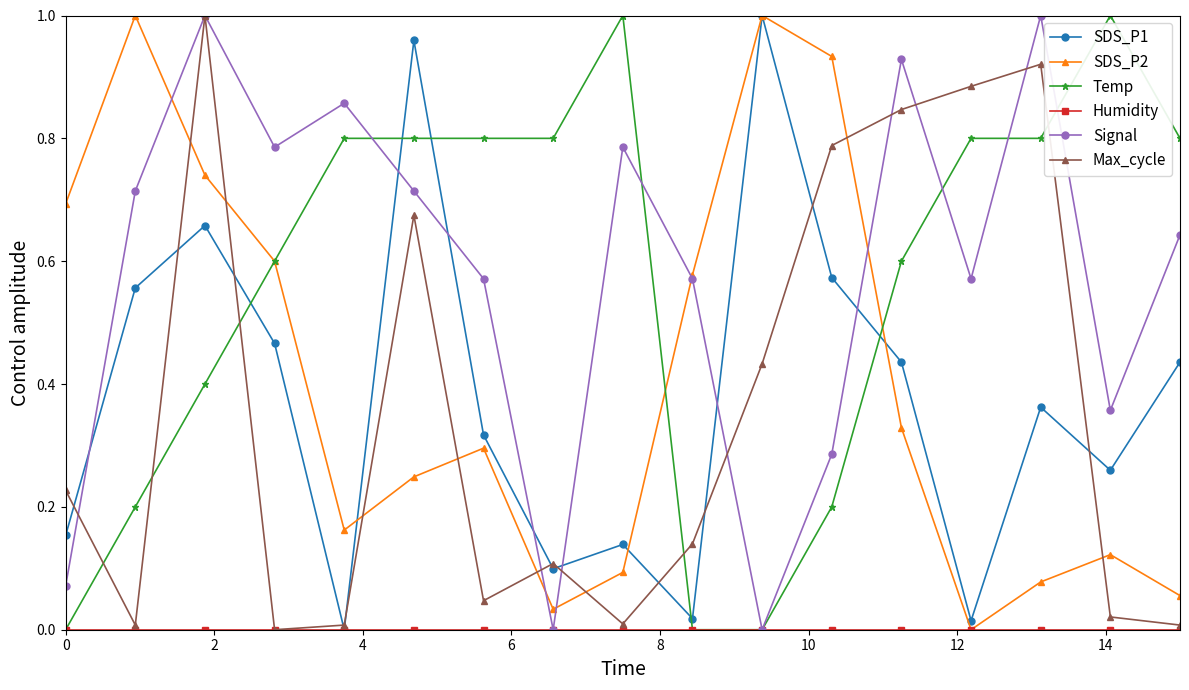

True or false: Temp and SDS_P1 cross at least once.

True